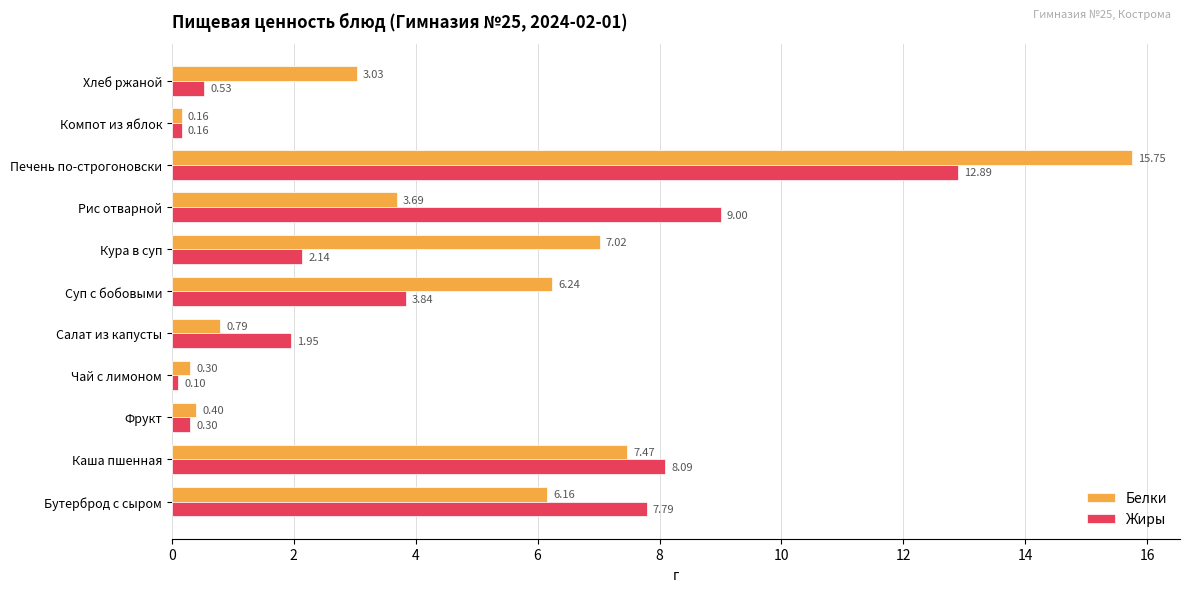

At which category is the sum across all series the highest?

Печень по-строгоновски